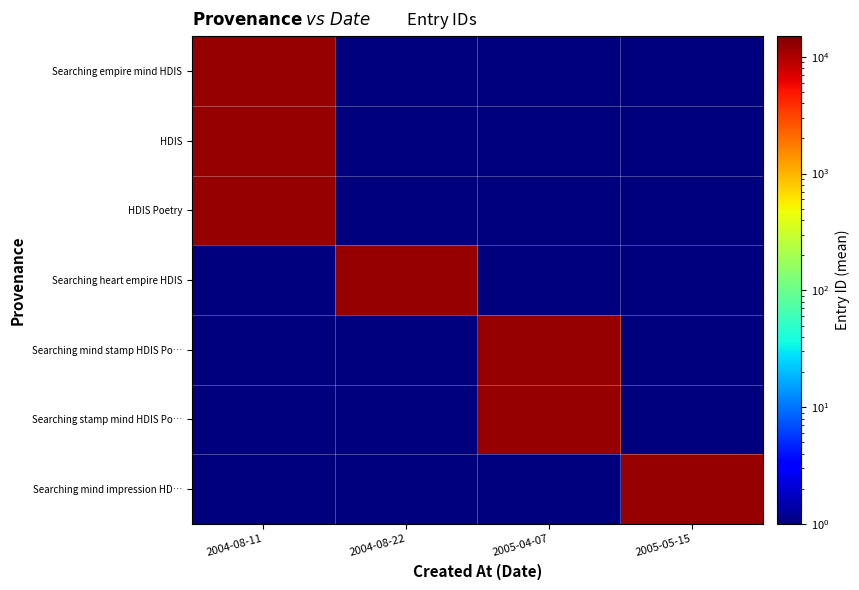

Rank the series at 2005-04-07 from highest to lowest value.

Searching stamp mind HDIS Po…, Searching mind stamp HDIS Po…, Searching empire mind HDIS, HDIS, HDIS Poetry, Searching heart empire HDIS, Searching mind impression HD…